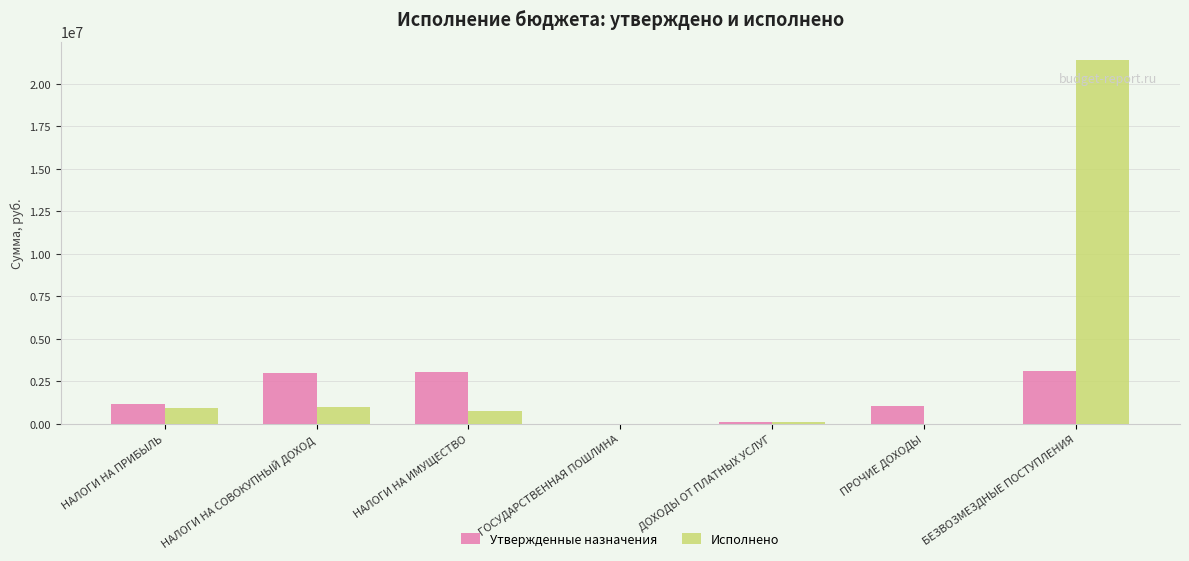

Between НАЛОГИ НА ПРИБЫЛЬ and НАЛОГИ НА СОВОКУПНЫЙ ДОХОД, which series saw the biggest shift?

Утвержденные назначения